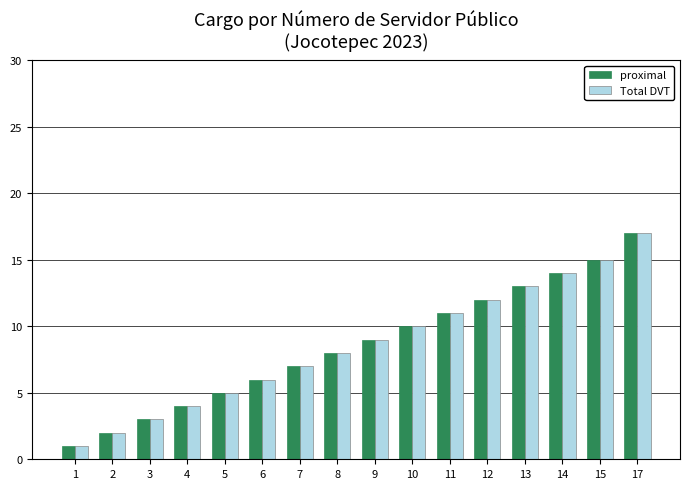

Reading left to right, transcribe all the data shown in this chart.

proximal: 1=1	2=2	3=3	4=4	5=5	6=6	7=7	8=8	9=9	10=10	11=11	12=12	13=13	14=14	15=15	17=17
Total DVT: 1=1	2=2	3=3	4=4	5=5	6=6	7=7	8=8	9=9	10=10	11=11	12=12	13=13	14=14	15=15	17=17